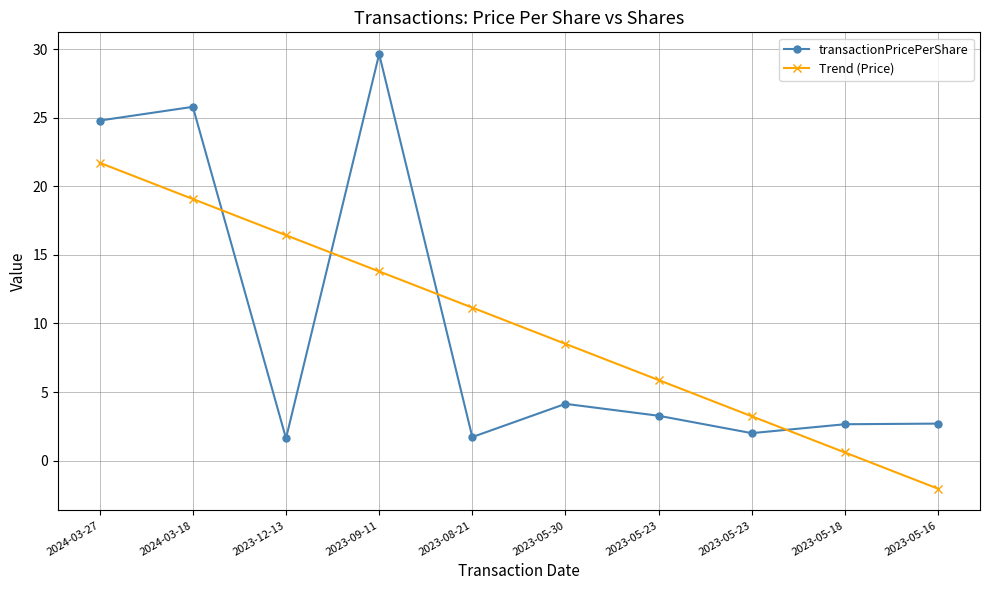

What is the difference between the highest and lowest values at 2023-09-11?

15.9